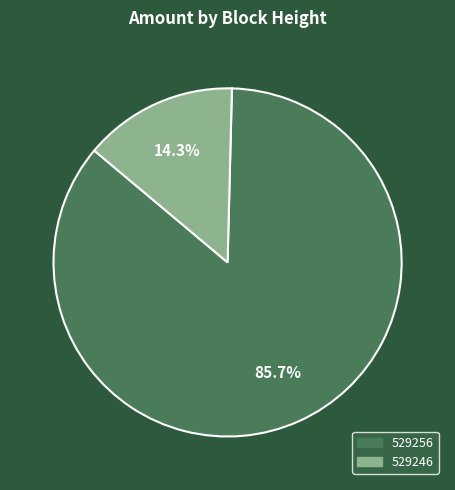

Rank the categories by value from highest to lowest.

529256, 529246